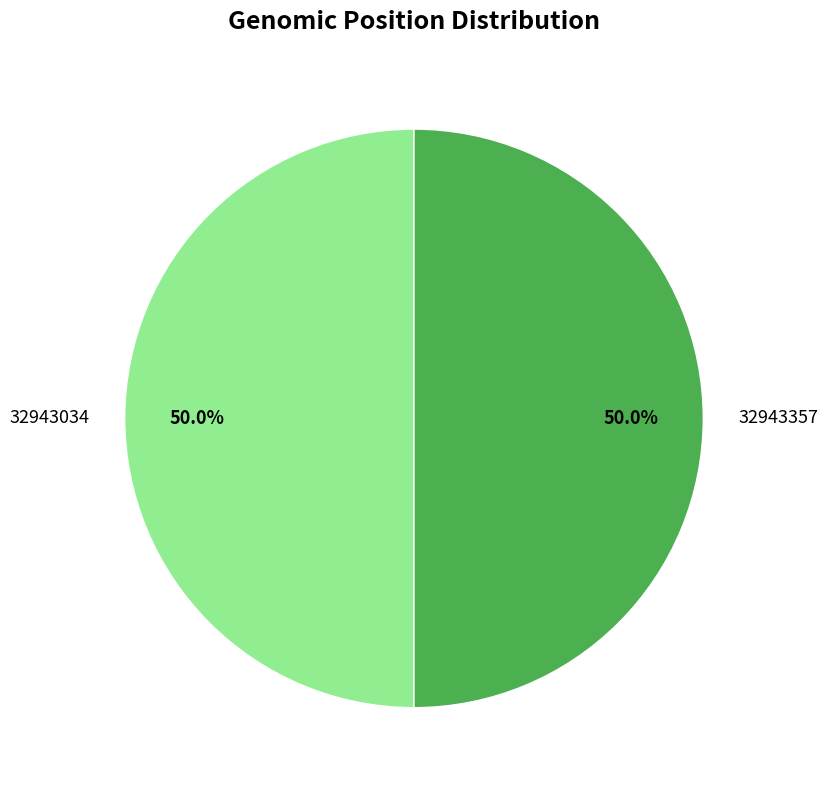

To the nearest percent, what is the combined percentage of 32943034 and 32943357?

100%